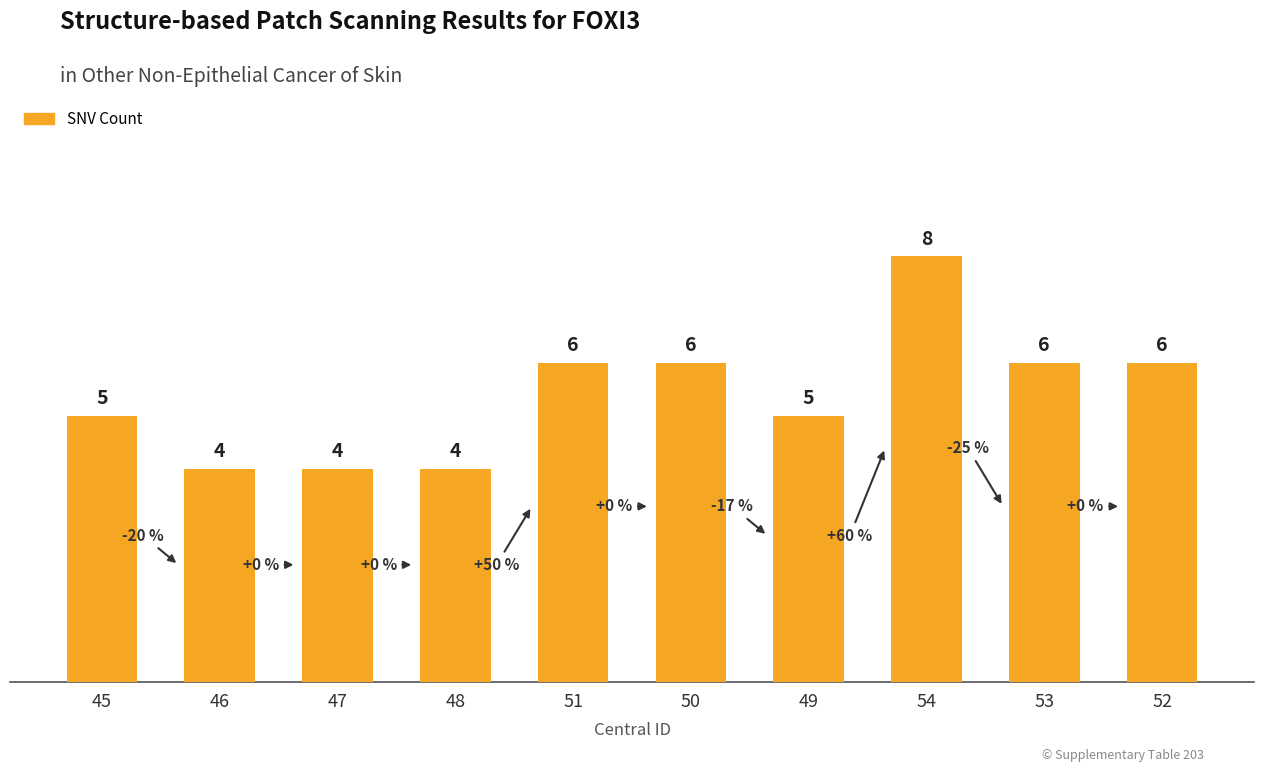

What value does the data have at 50?

6